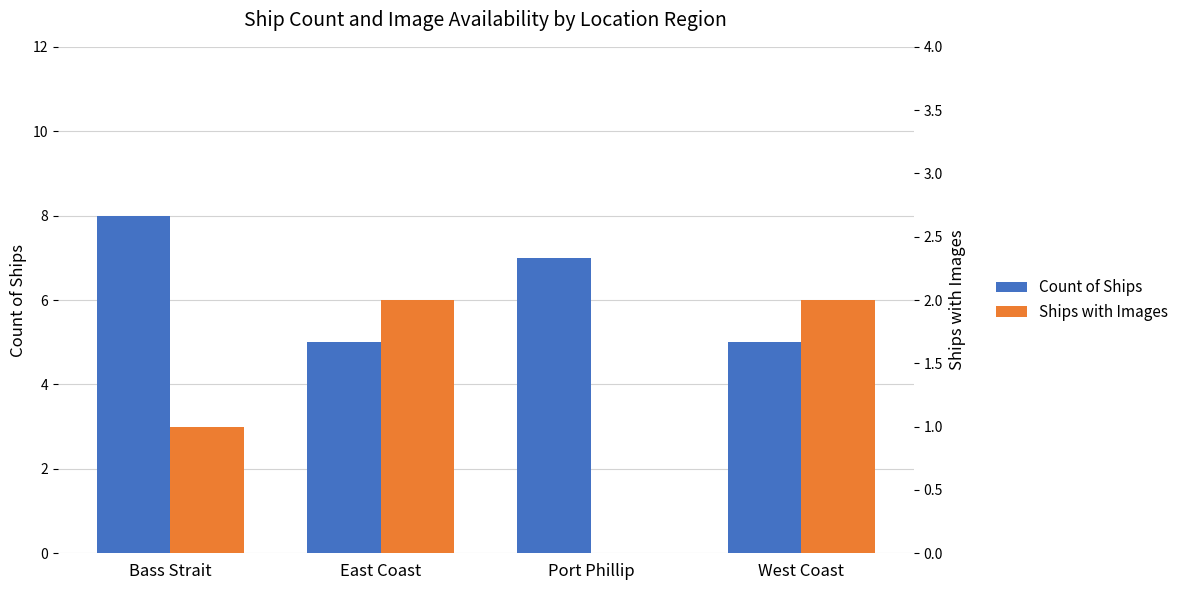

Where is Ships with Images nearest to the value 1?

Bass Strait